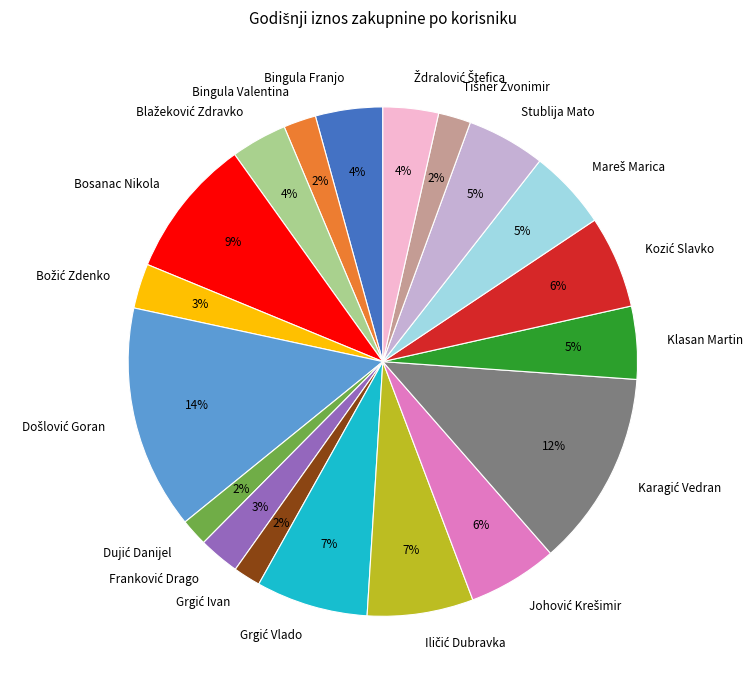

Is there any slice that represents more than half of the pie?

No